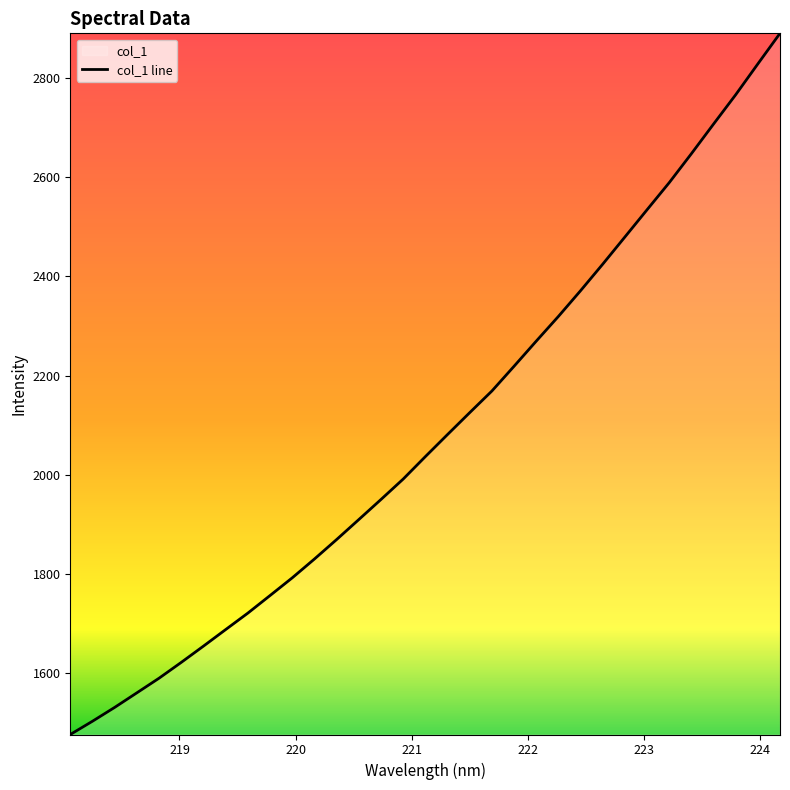

What is the greatest value displayed?

2890.3